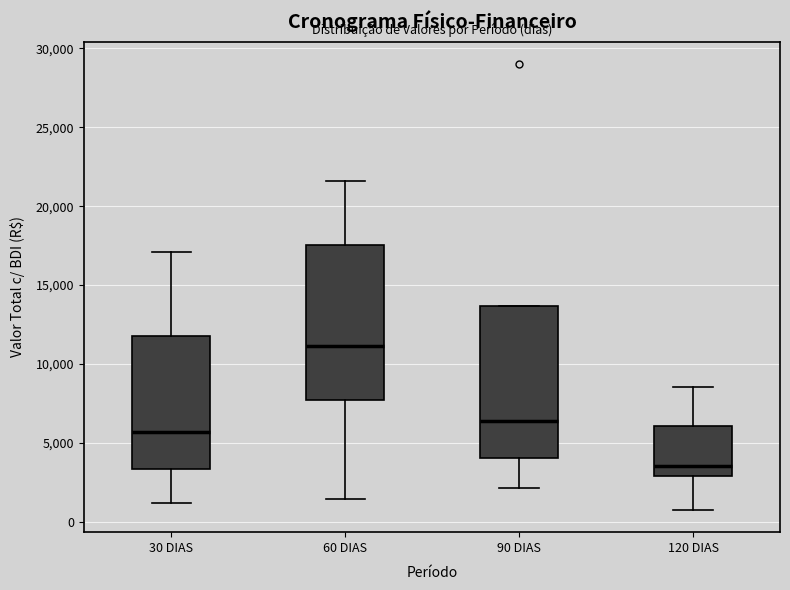

Where is the lower edge of the box for 90 DIAS on the y-axis? The values are not printed on the chart, so give them approximately, as read against the axis.

4000